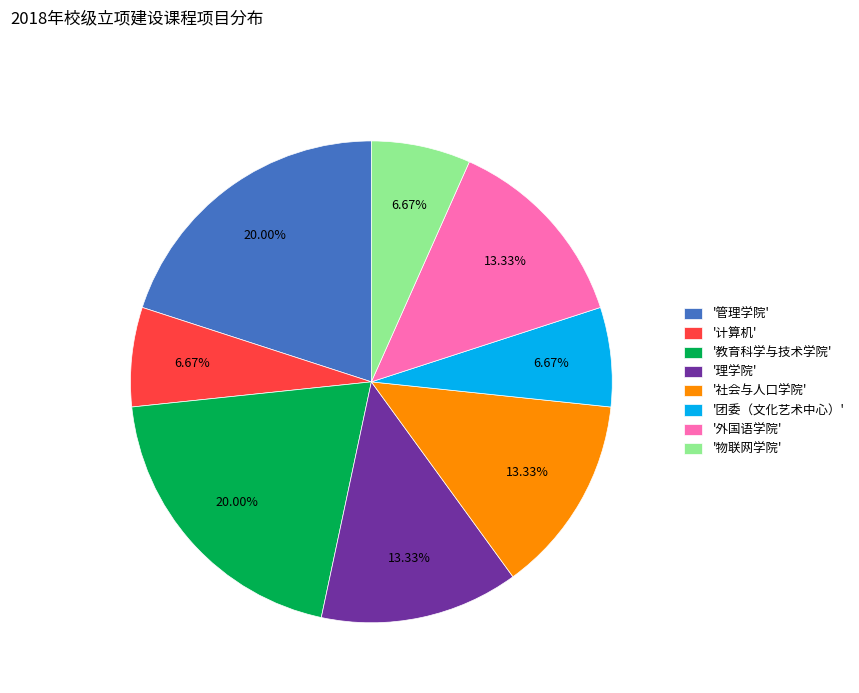

How many segments does this pie chart have?

8